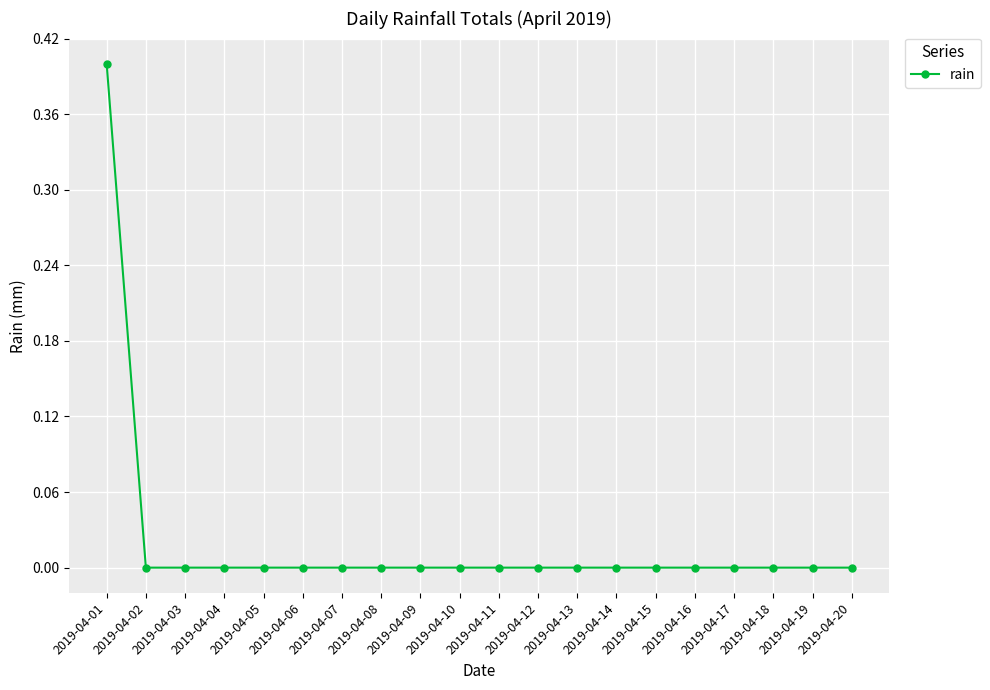

What is the maximum value shown in the chart?

0.4